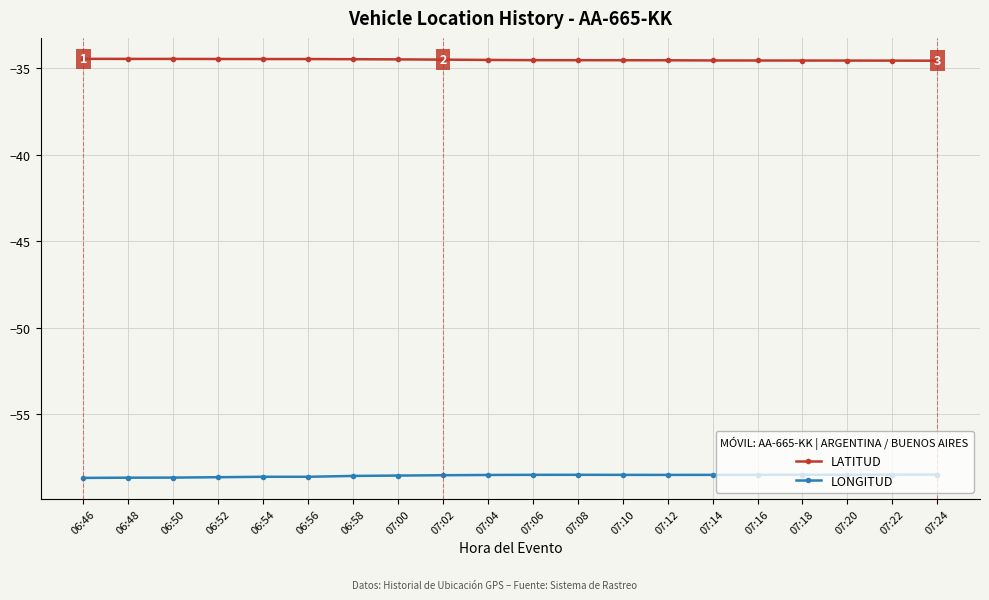

What is the difference between the highest and lowest values at 06:48?

24.2